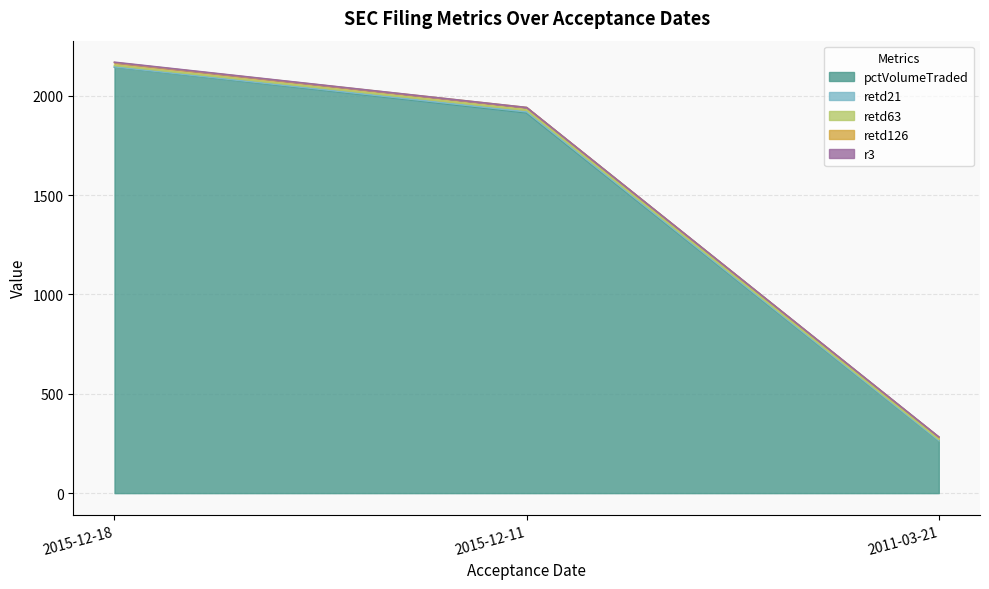

How many lines are shown in the chart?

5